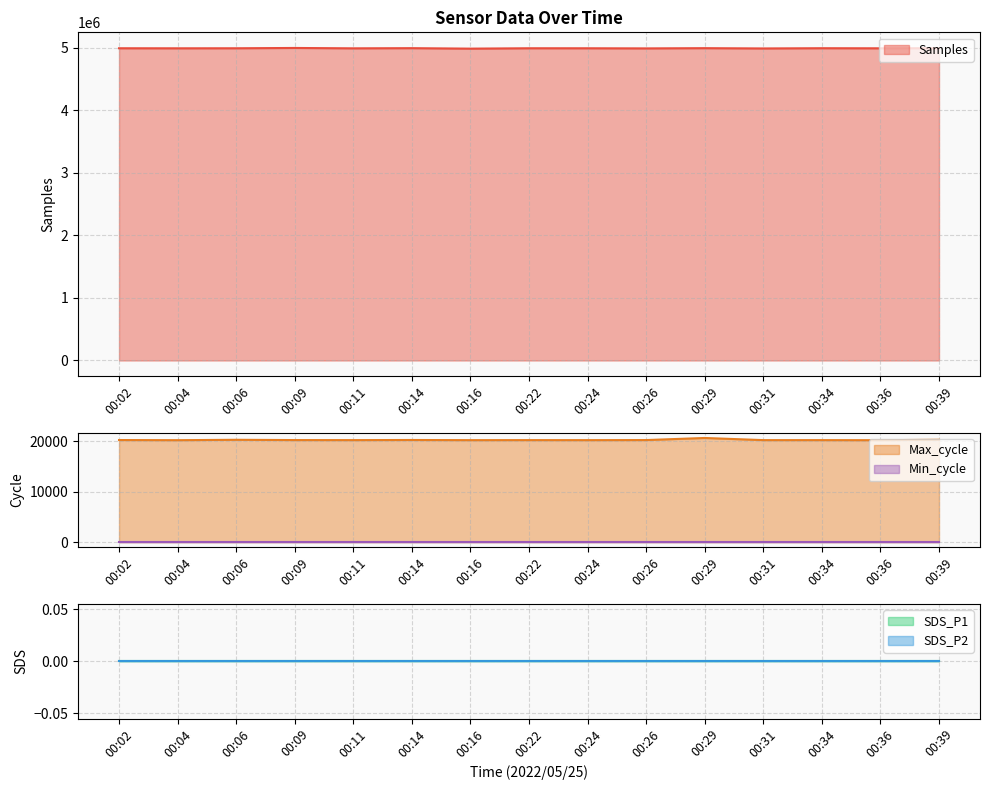

Does the chart have visible grid lines?

Yes